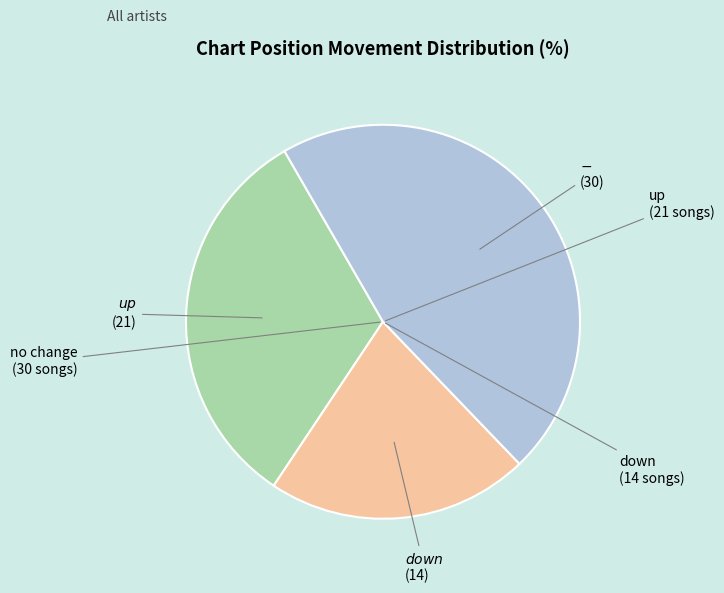

Is there a majority slice in this chart?

No